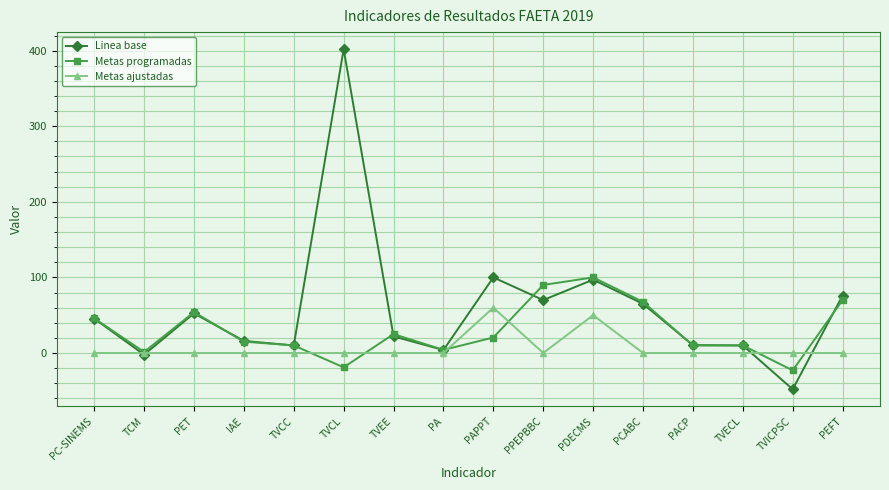

Between PC-SINEMS and PPEPBBC, which series saw the biggest shift?

Metas programadas